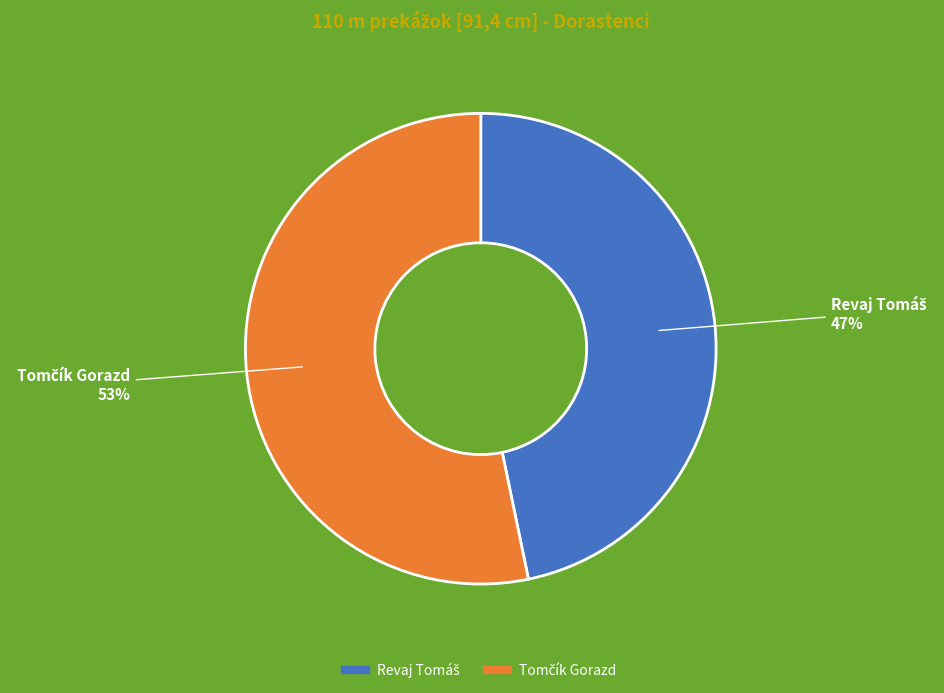

To the nearest percent, what is the difference between the largest and smallest slice percentages?

6%